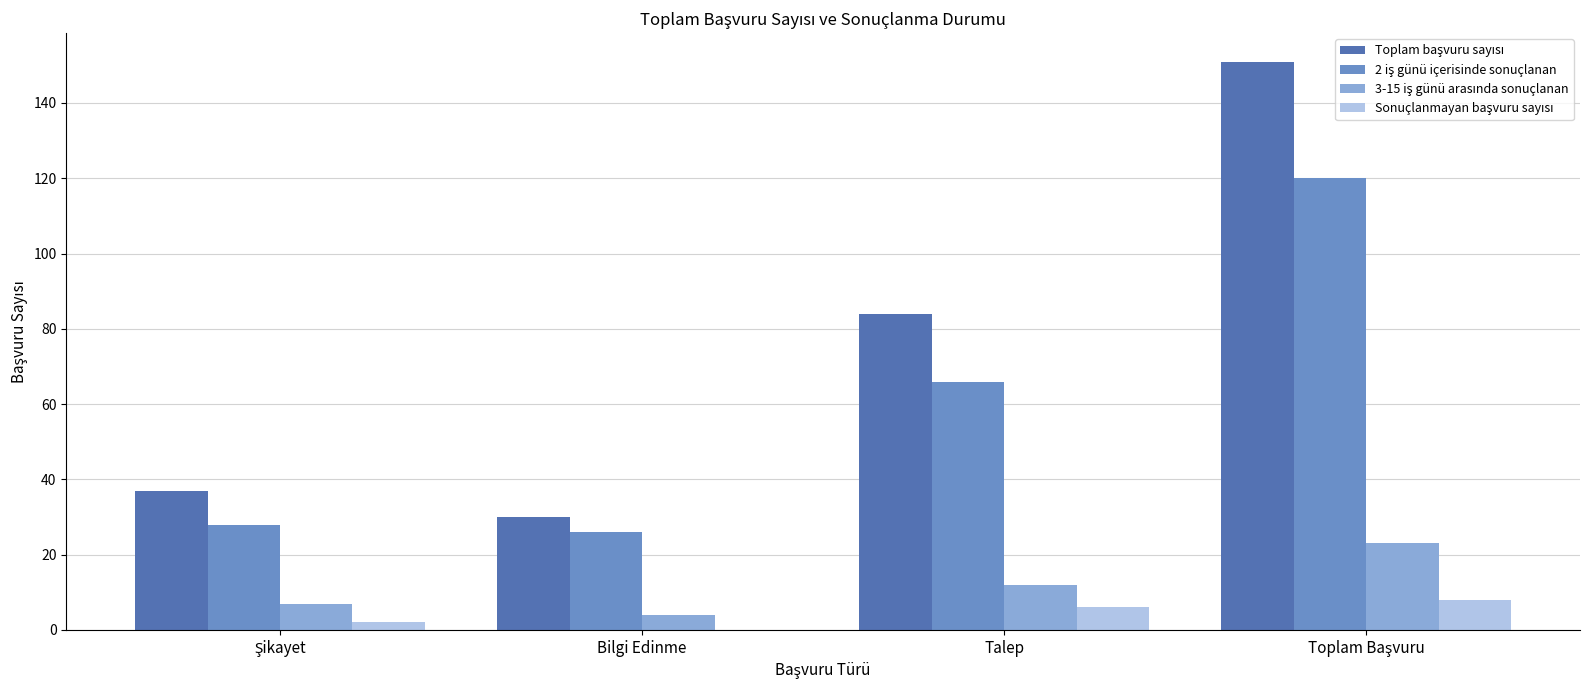

What is the greatest value displayed?

151